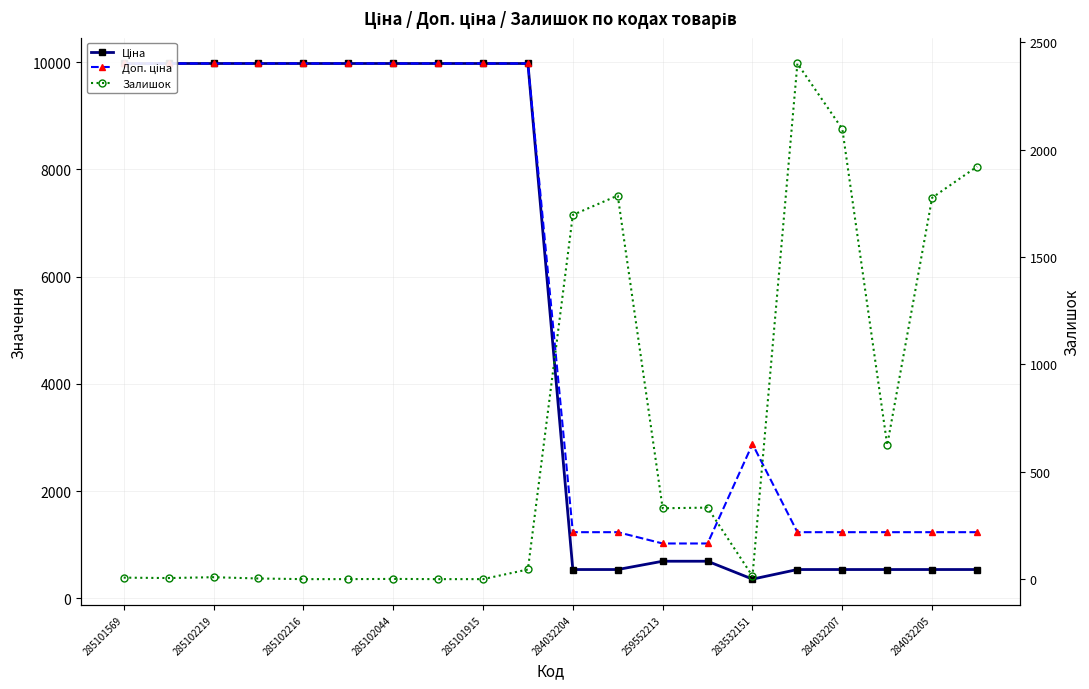

What is the label of the 2nd point from the left?

285102219